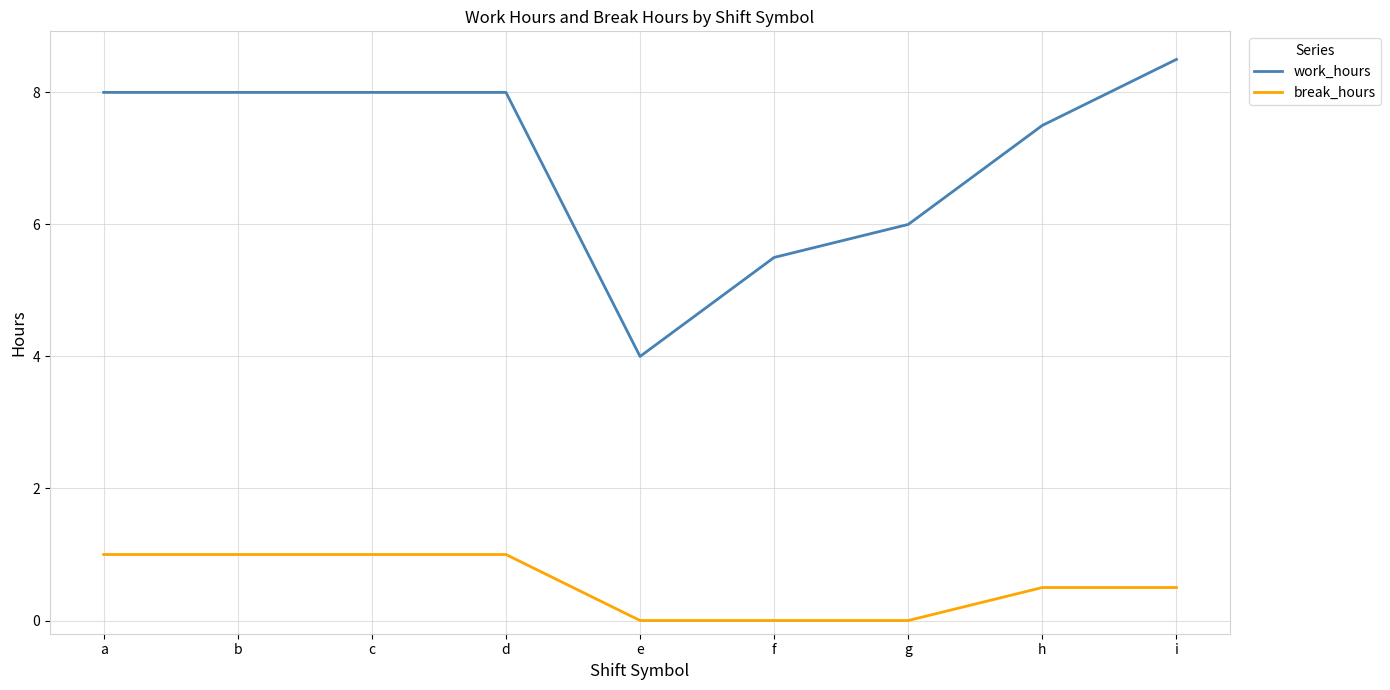

True or false: break_hours and work_hours intersect in this chart.

False